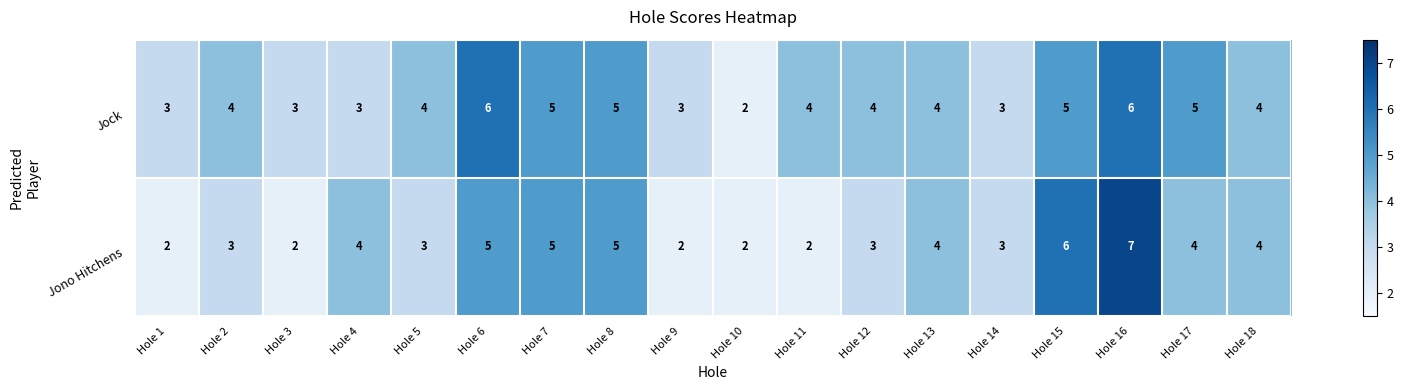

Is it true that Jock equals 3 at Hole 9?

True